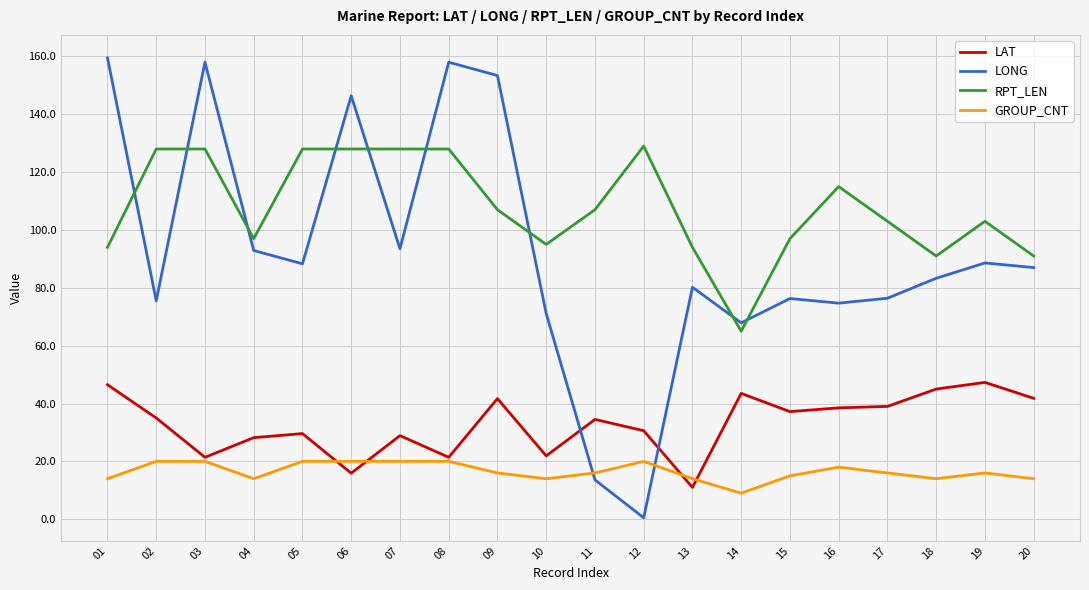

Which series has the largest range (max minus min)?

LONG